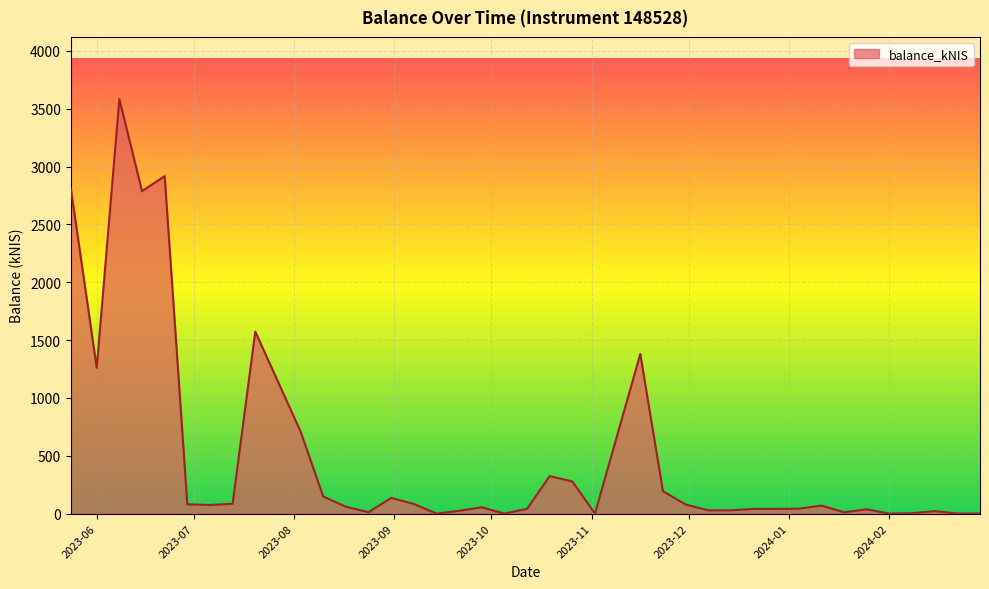

What is the greatest value displayed?

3583.6